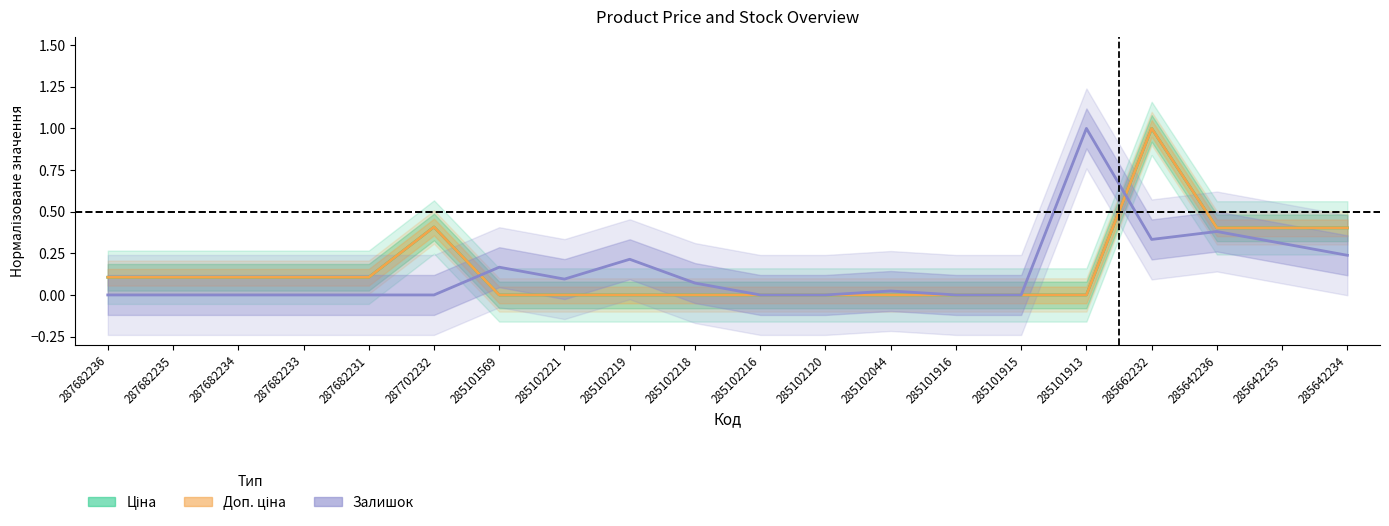

How many values in the Залишок series exceed 0?

10